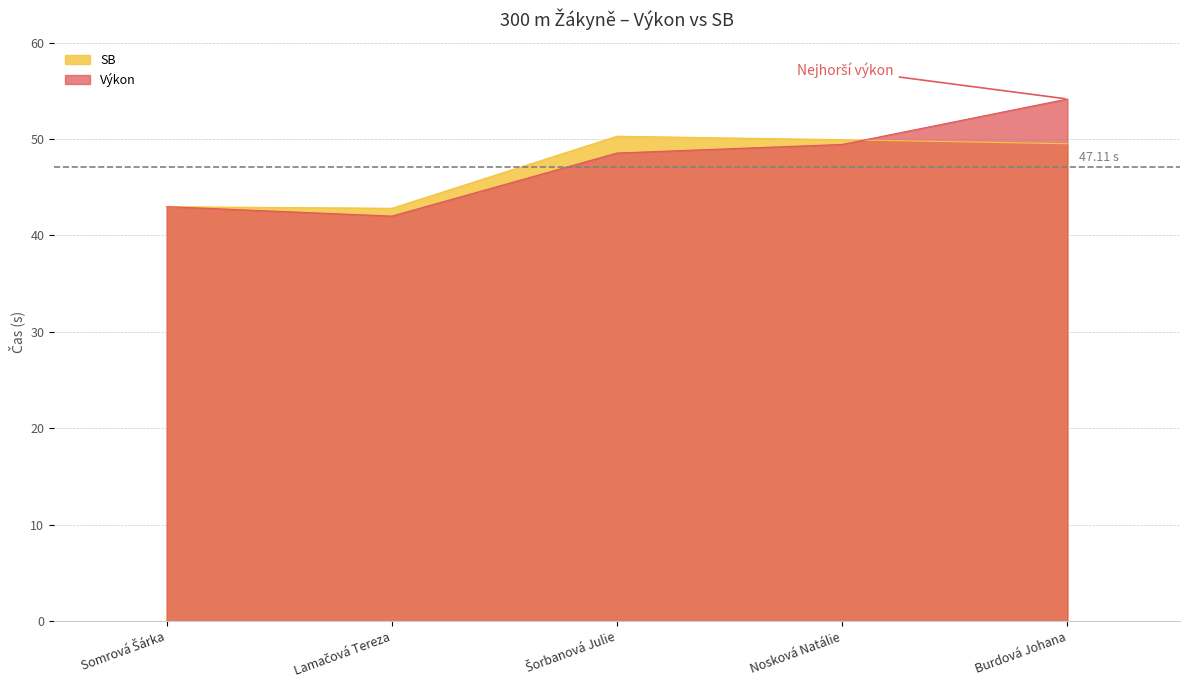

True or false: Výkon has more than 2 points higher than both neighbors.

False